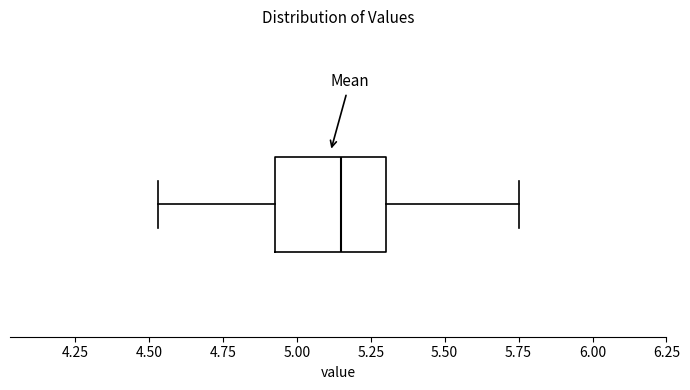

Where is the left edge of the box on the x-axis? The values are not printed on the chart, so give them approximately, as read against the axis.

4.95